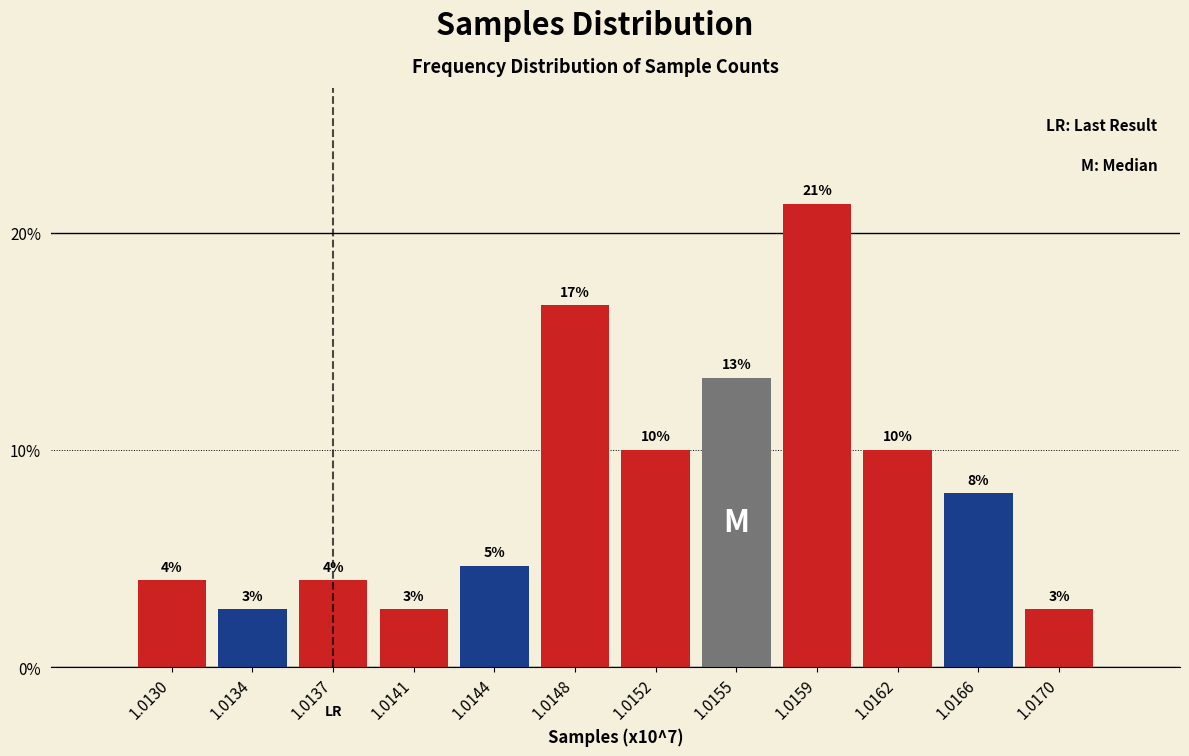

Are the bars horizontal?

No